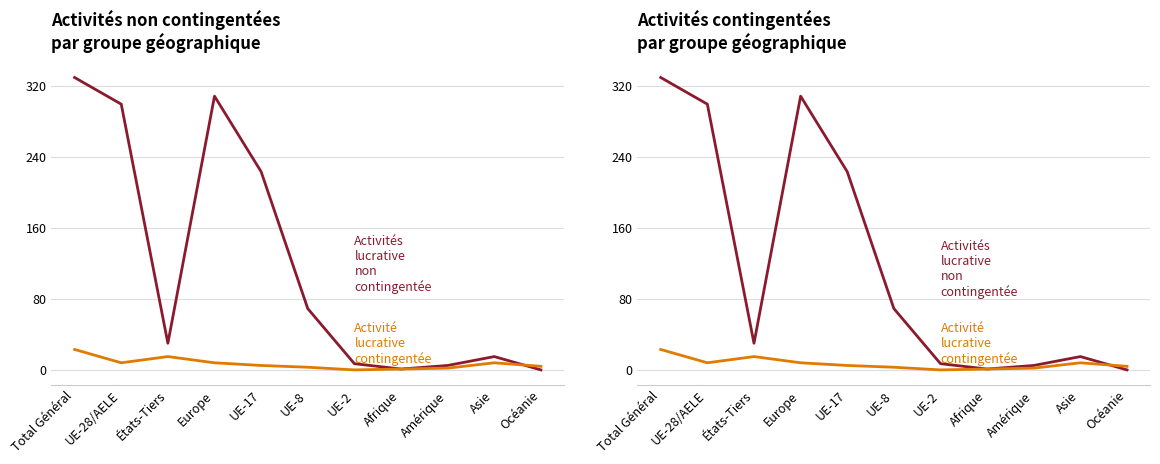

How many data points in Activités lucrative non contingentée are less than 30?

5